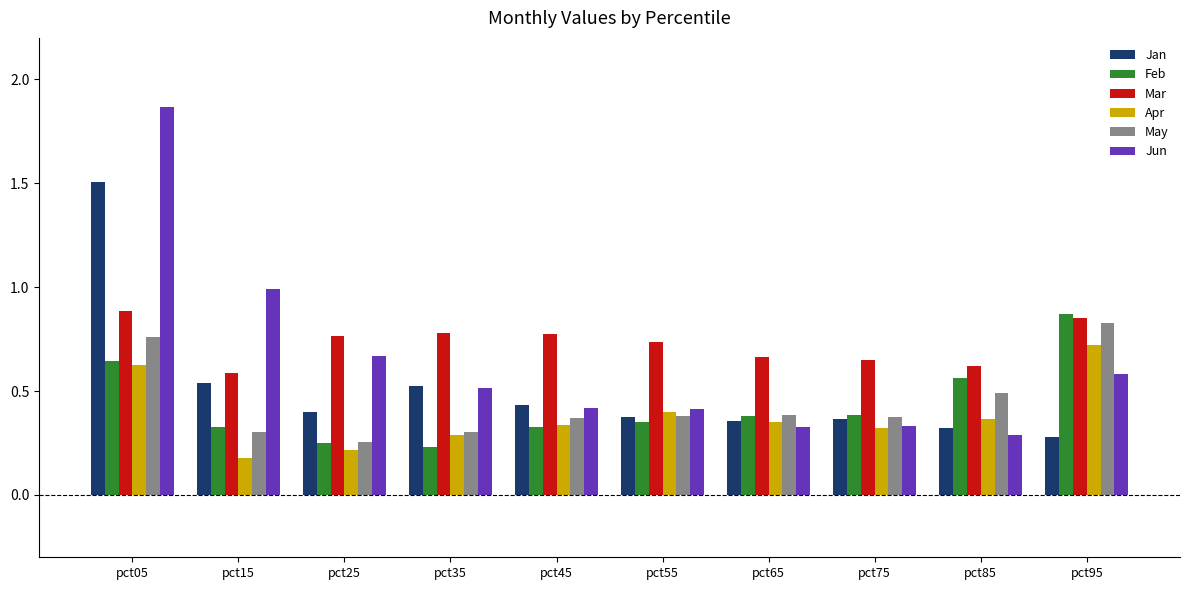

How many groups of bars are there?

10